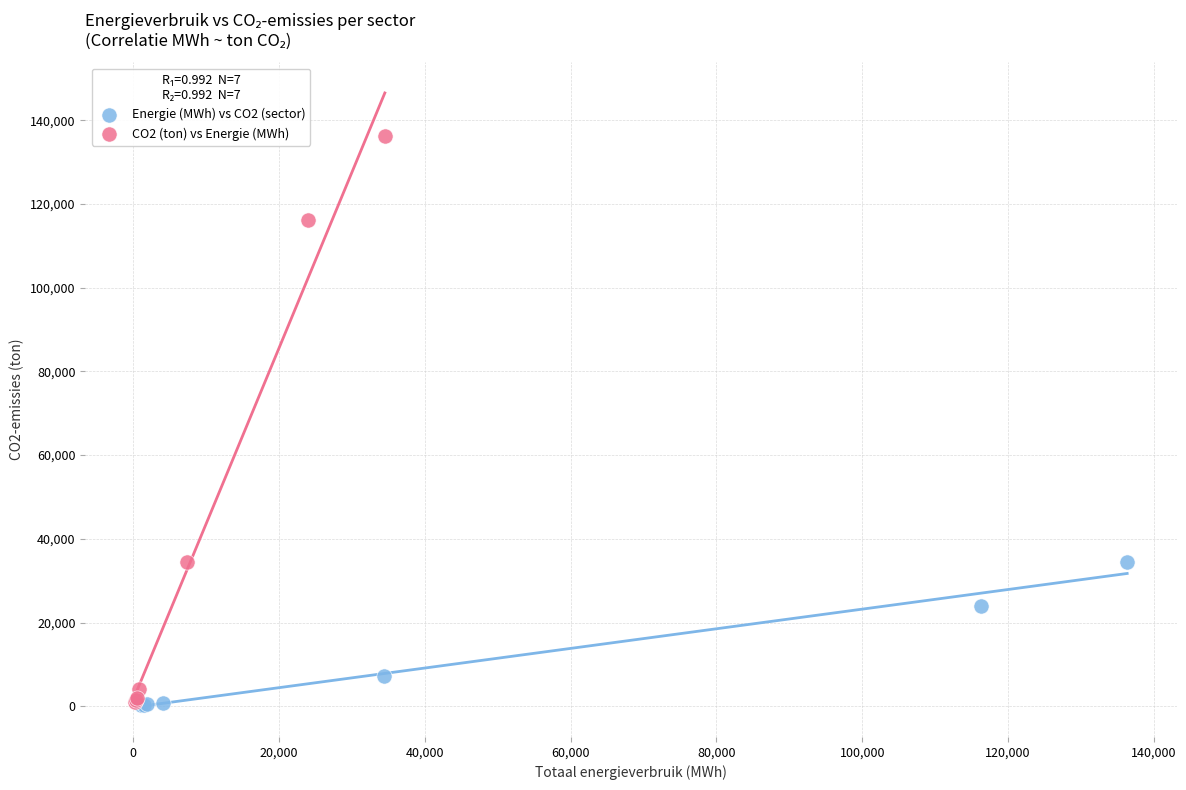

Which series has the widest spread of Y values?

CO2 (ton) vs Energie (MWh)